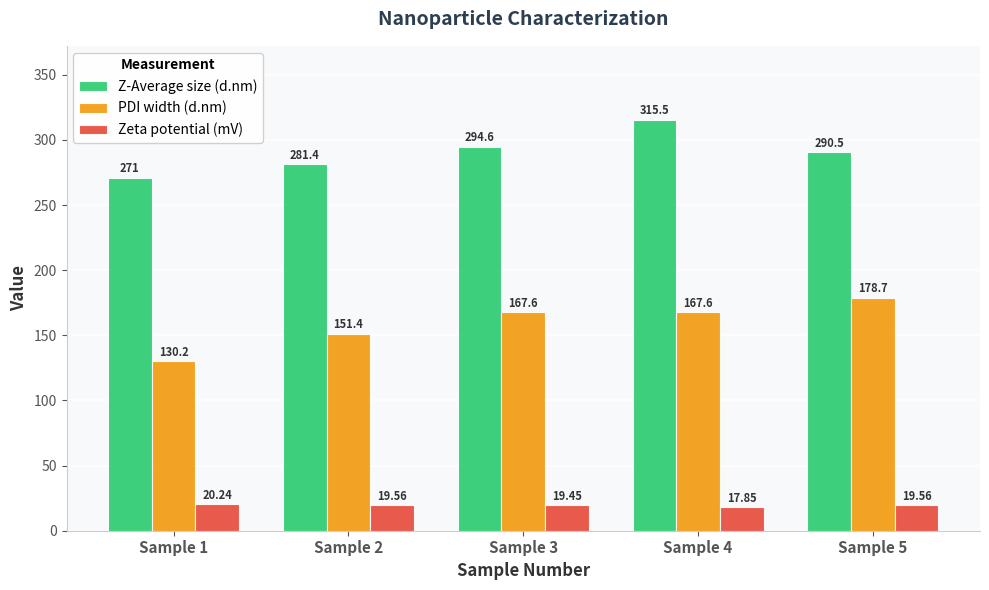

At Sample 1, list the series in order from smallest to largest.

Zeta potential (mV), PDI width (d.nm), Z-Average size (d.nm)